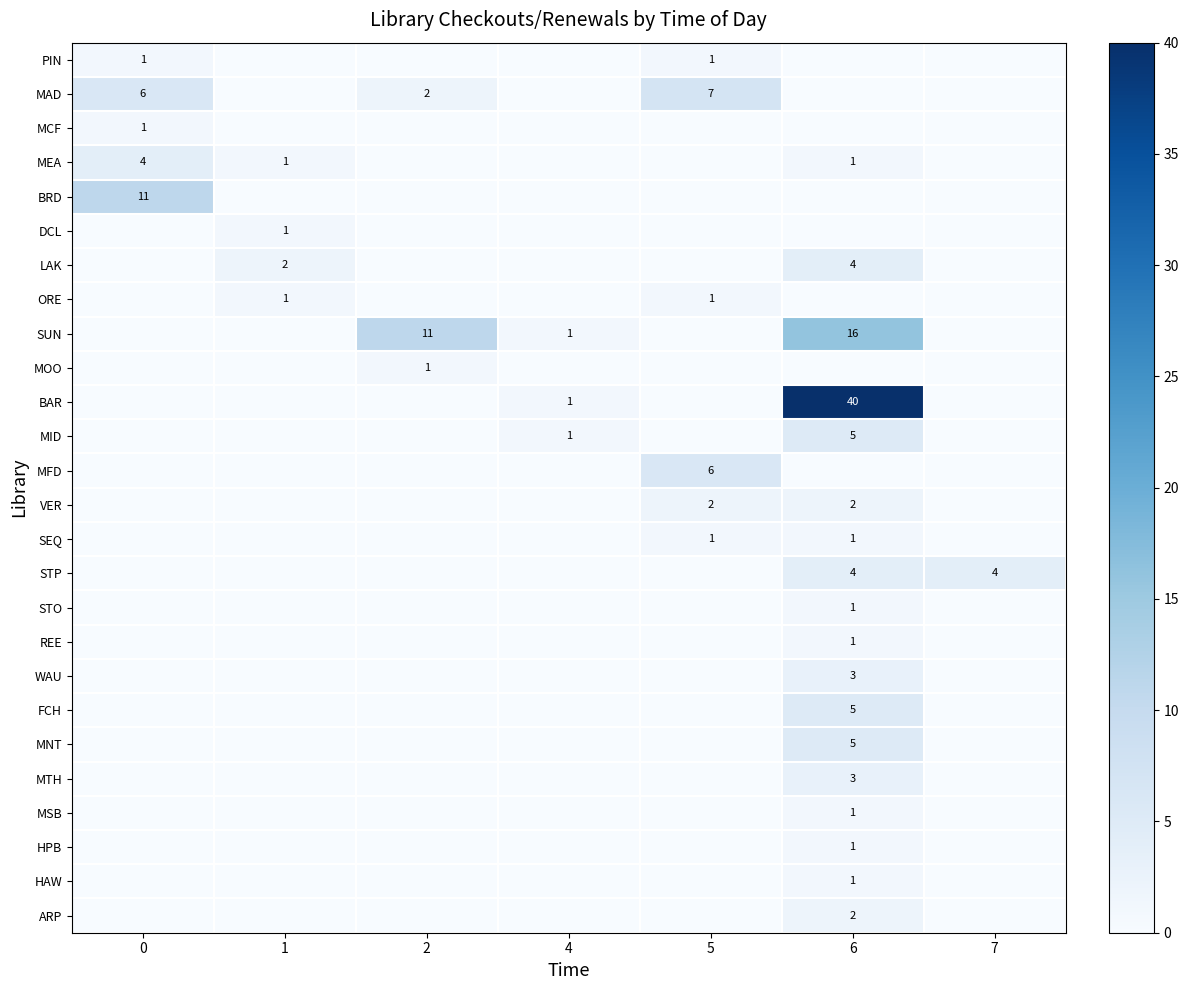

How many series are shown in this chart?

26